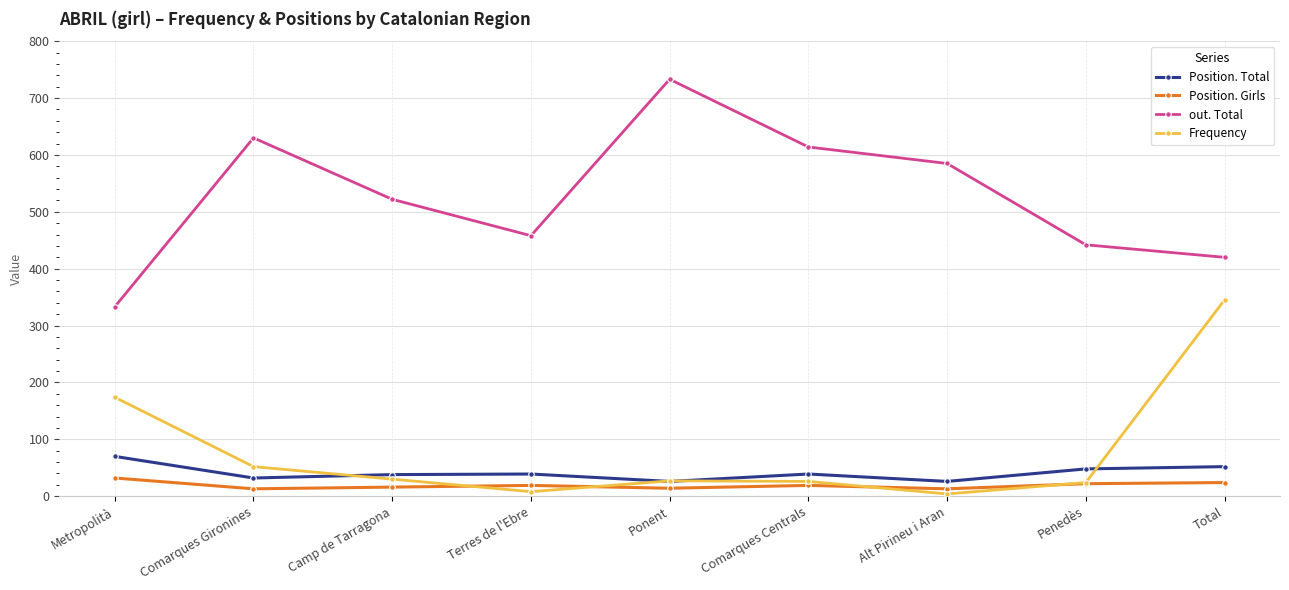

Rank the series at Metropolità from highest to lowest value.

out. Total, Frequency, Position. Total, Position. Girls